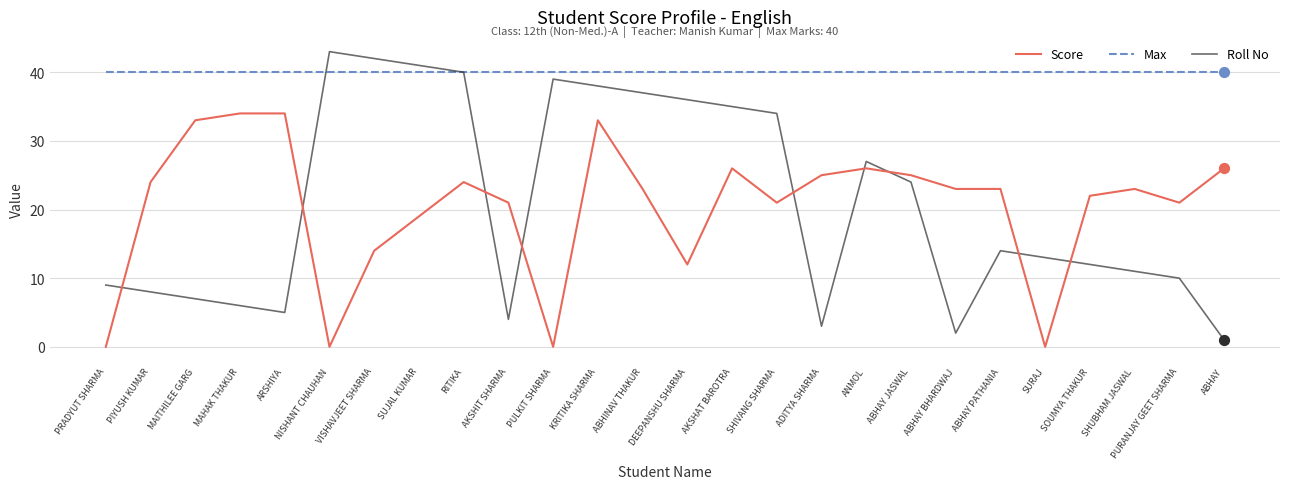

What is the total value across all series at SOUMYA THAKUR?

74